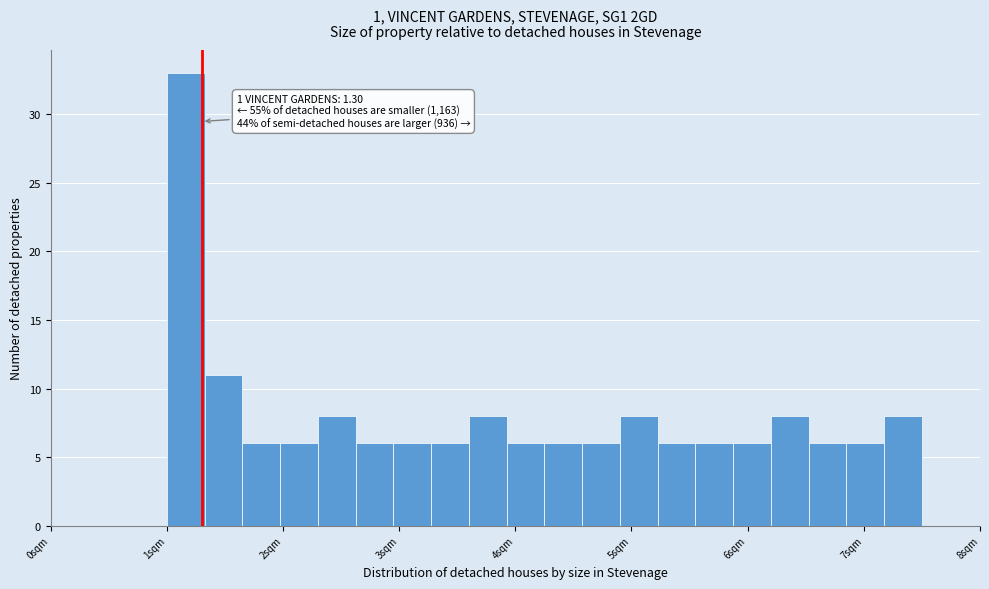

Read against the x-axis, roughly where is the centre of the tallest bar?

1.2